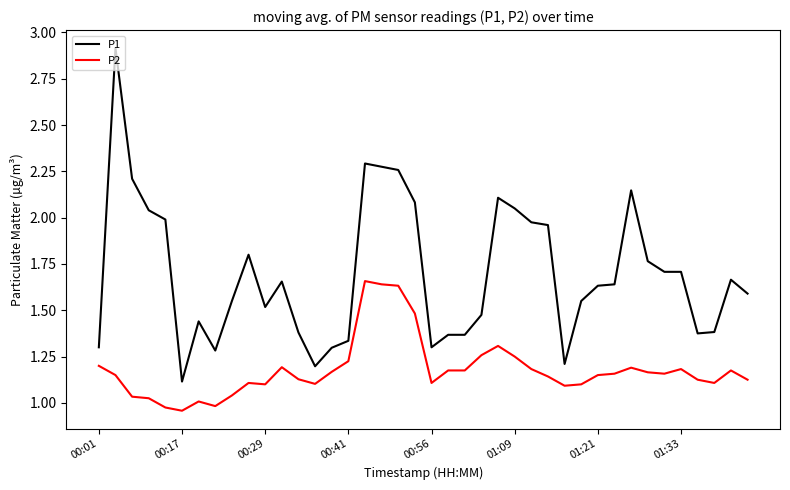

Which series has the widest spread of values?

P1